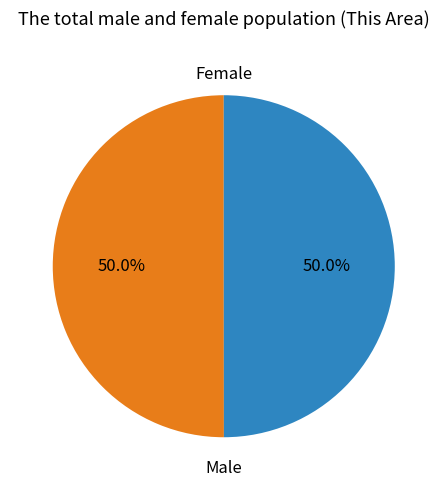

What is the ratio of the value at Female to the value at Male?

1.0